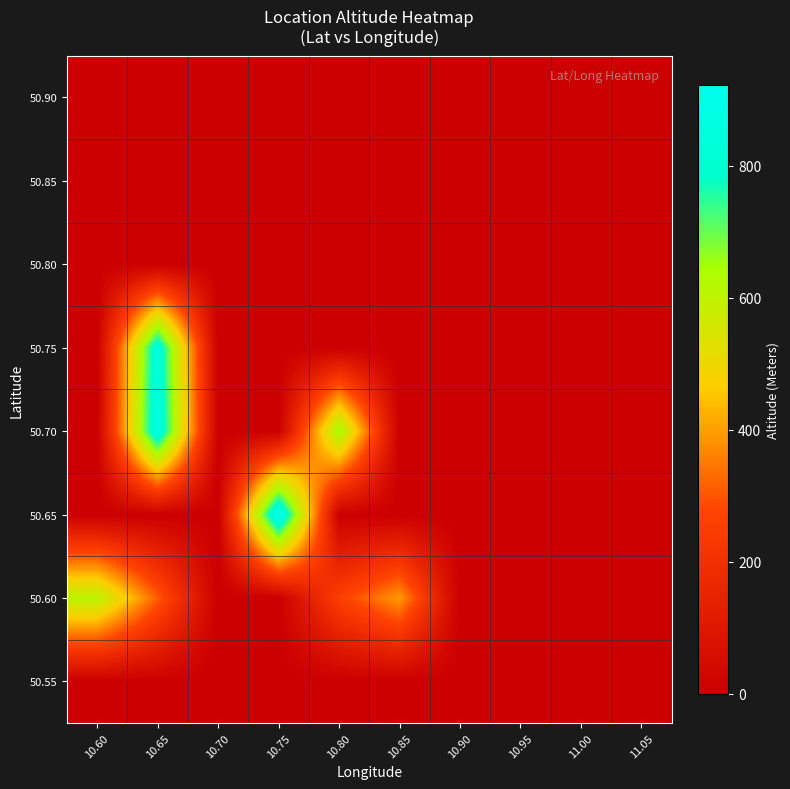

At which category is the sum across all series the highest?

10.65